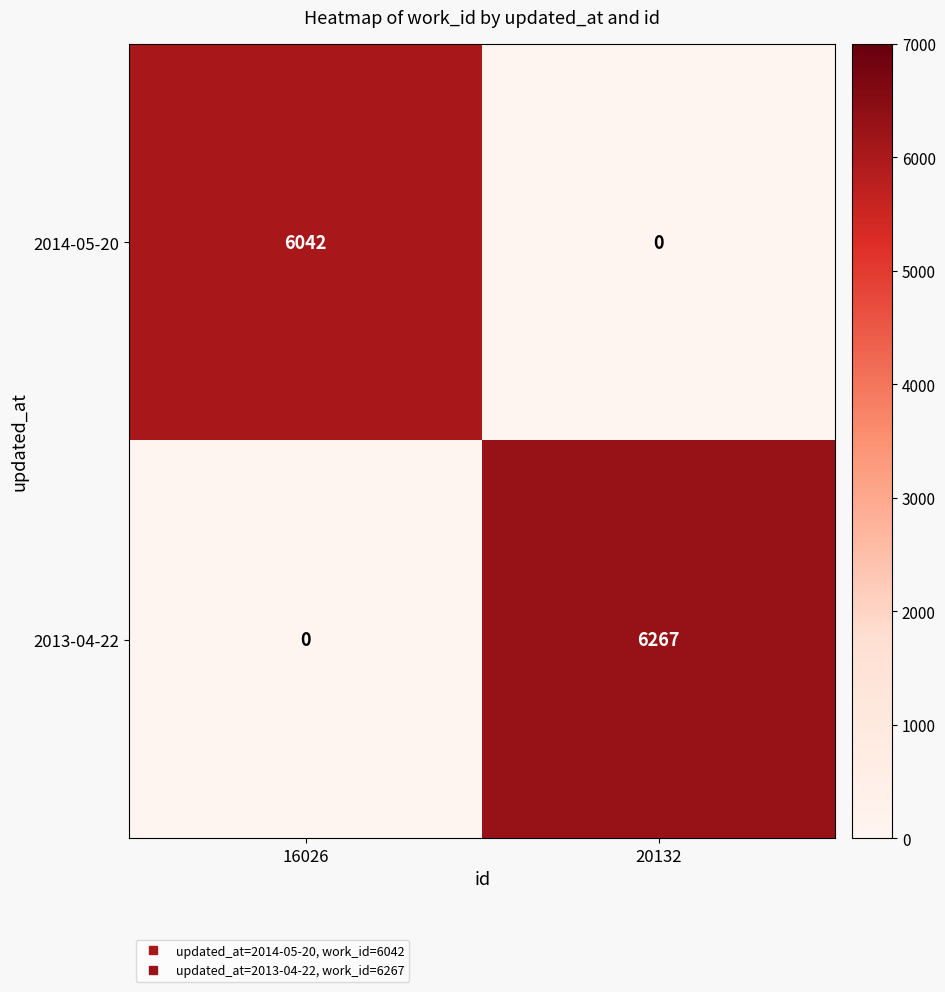

Reading left to right, list all the values displayed in this chart.

2014-05-20: 6042	0
2013-04-22: 0	6267